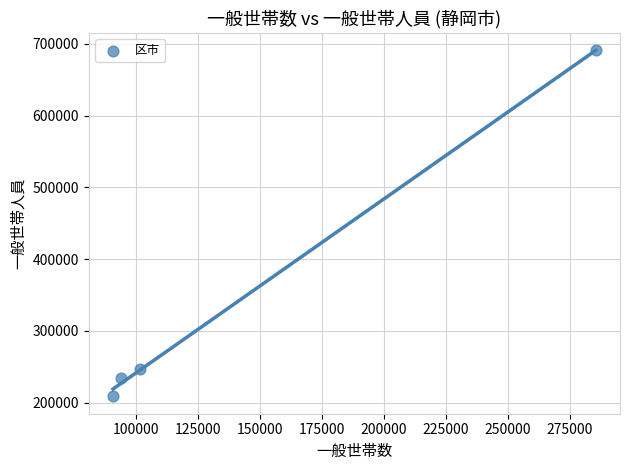

What Y value in the scatter plot is closest to 449644?

247170